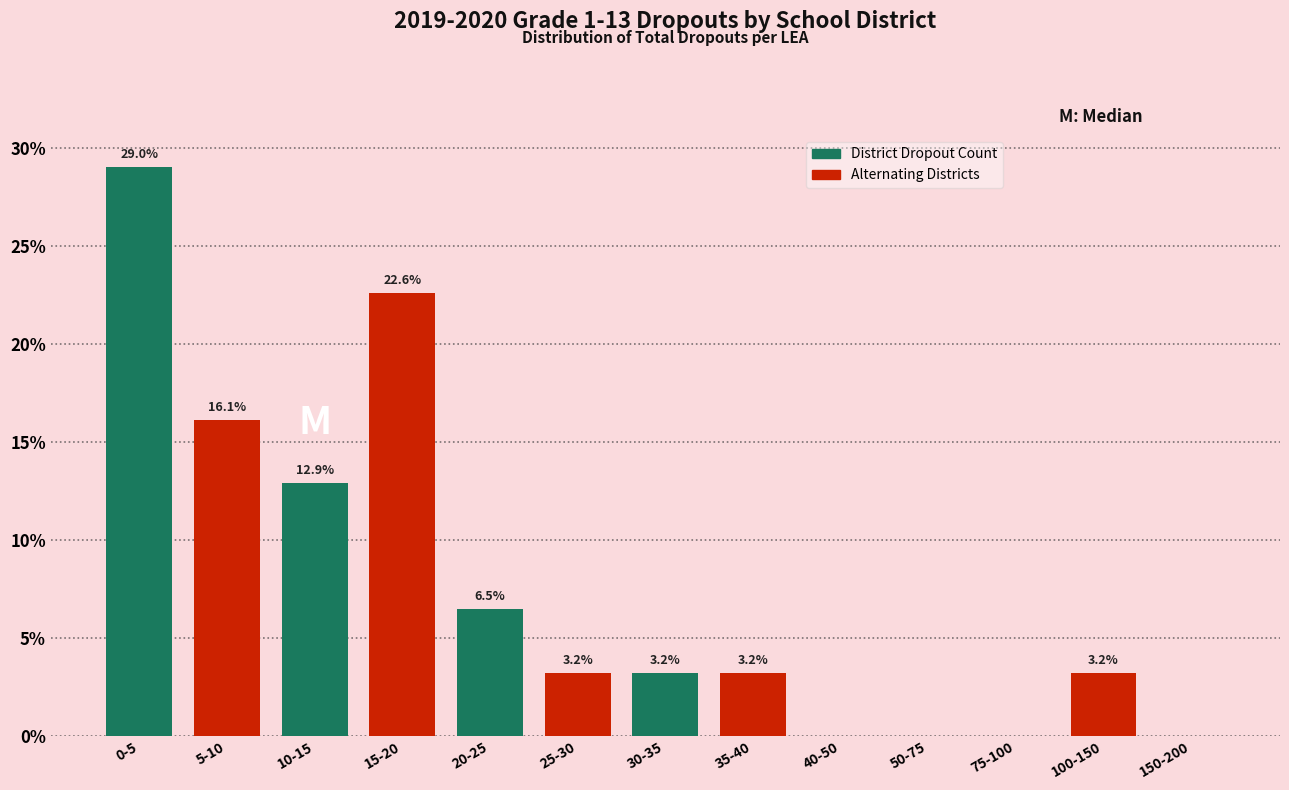

Reading right to left, list all the values displayed in this chart.

150-200=0.0	100-150=3.2	75-100=0.0	50-75=0.0	40-50=0.0	35-40=3.2	30-35=3.2	25-30=3.2	20-25=6.5	15-20=22.6	10-15=12.9	5-10=16.1	0-5=29.0